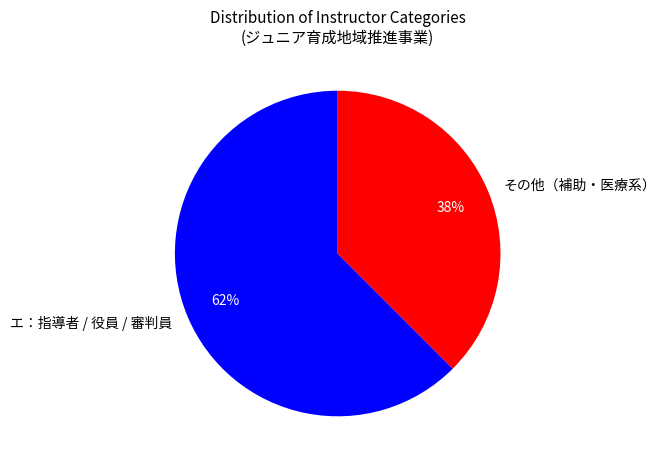

To the nearest percent, what percentage of the pie is エ：指導者 / 役員 / 審判員?

62%